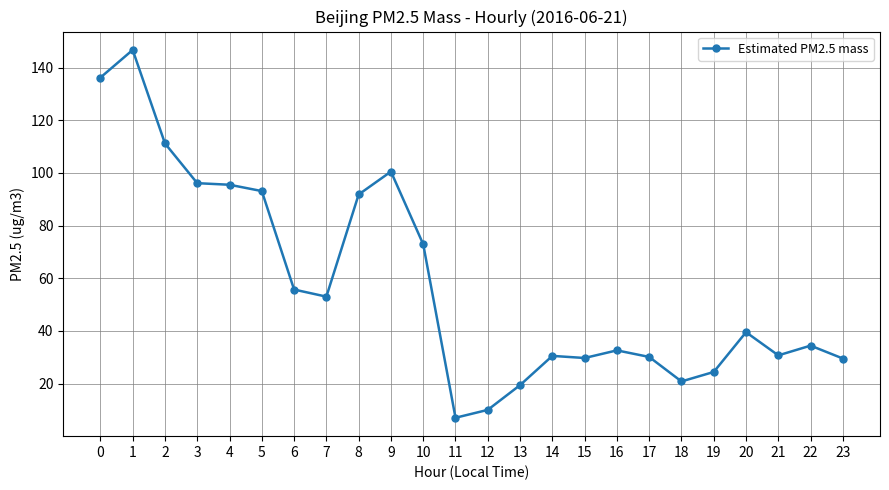

What is the average value?

58.0